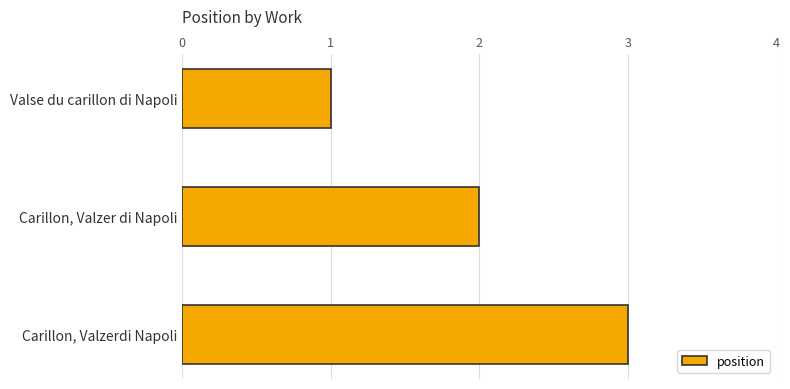

Which category has the highest value across all series?

Carillon, Valzerdi Napoli